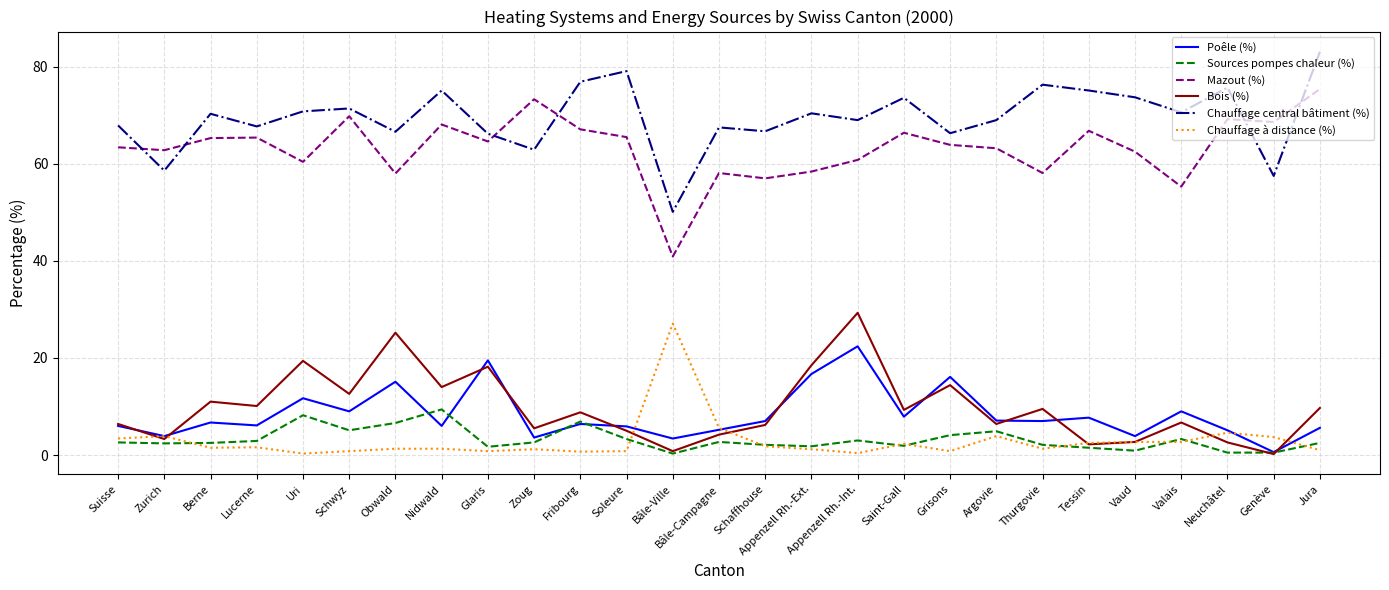

Read the Sources pompes chaleur (%) value at Grisons.

4.1